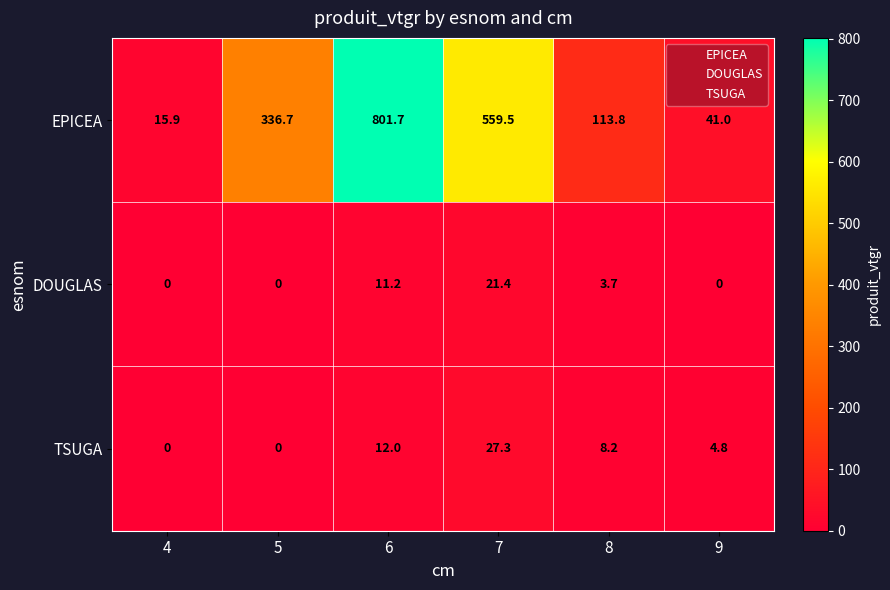

At which label does EPICEA reach its peak?

6